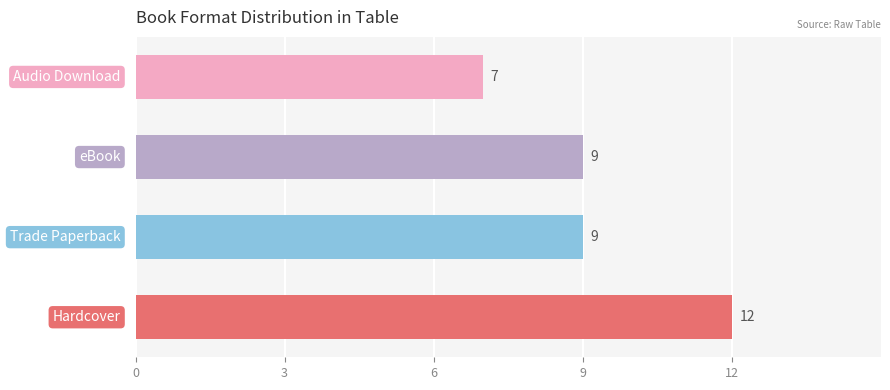

What is the sum of all values?

37